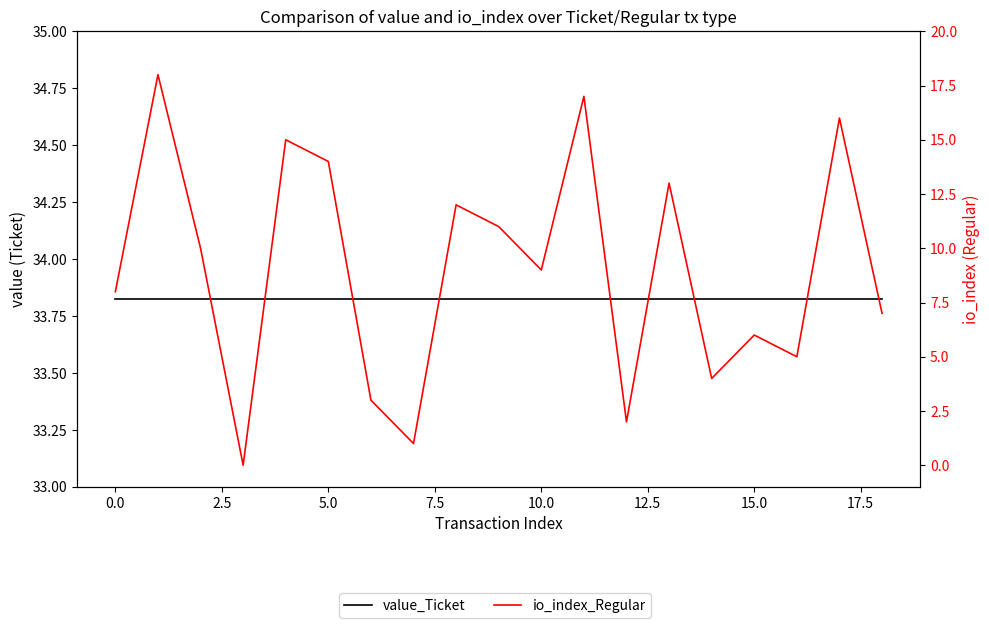

At how many categories does at least one series exceed 14?

19